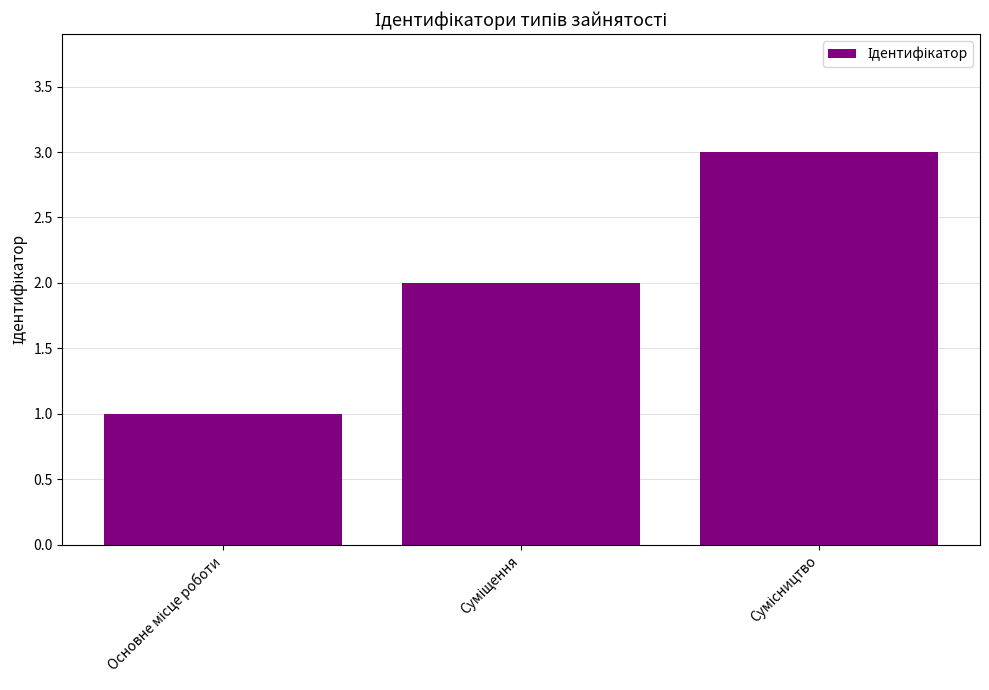

What is the greatest value displayed?

3